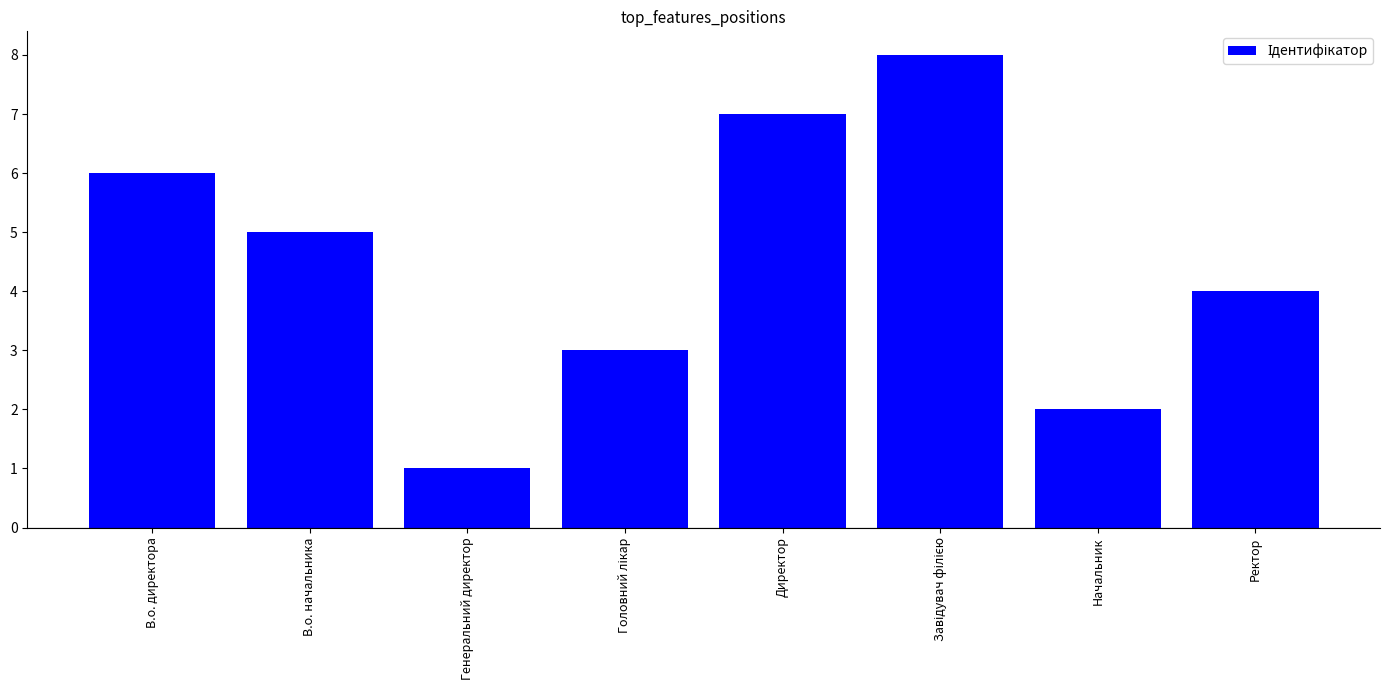

Are the bars grouped side by side (vs. stacked)?

No